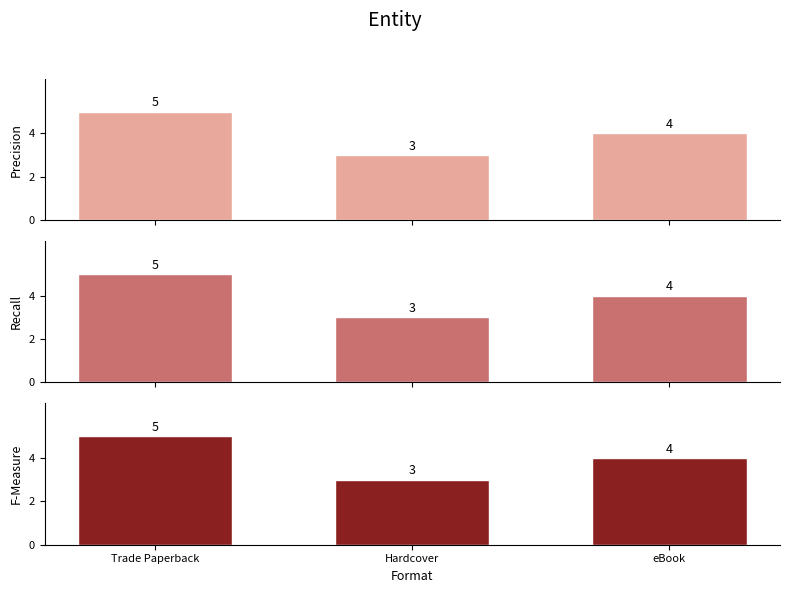

At which category does the chart reach its minimum across all series?

Hardcover